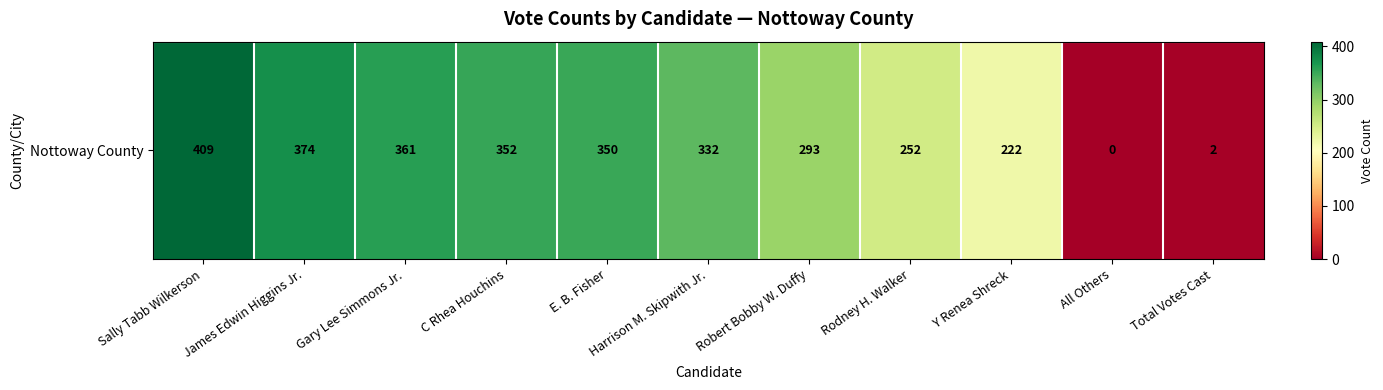

What is the change in value from C Rhea Houchins to E. B. Fisher?

-2